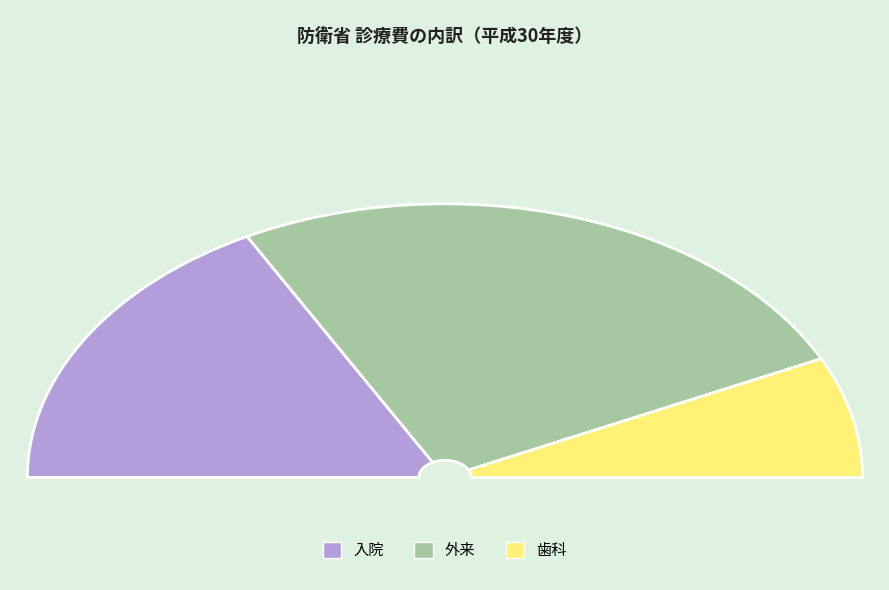

Between 外来 and 入院, which is larger?

外来